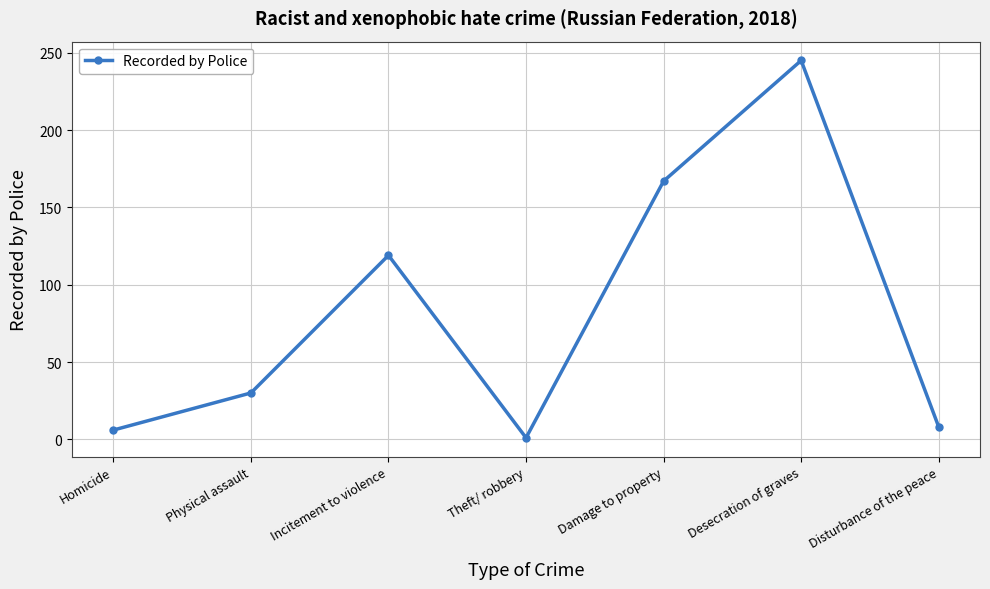

What is the greatest value displayed?

245